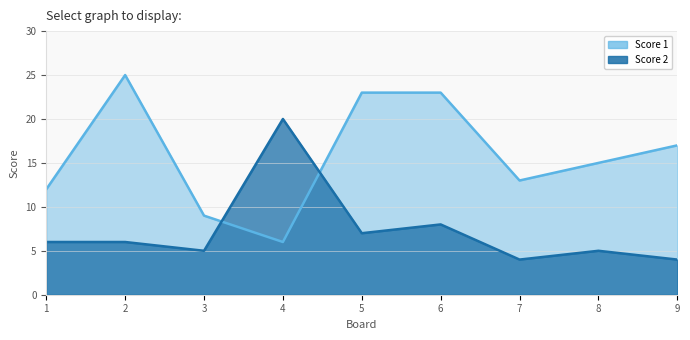

What is the difference between the Score 1 values at 3 and 1?

3